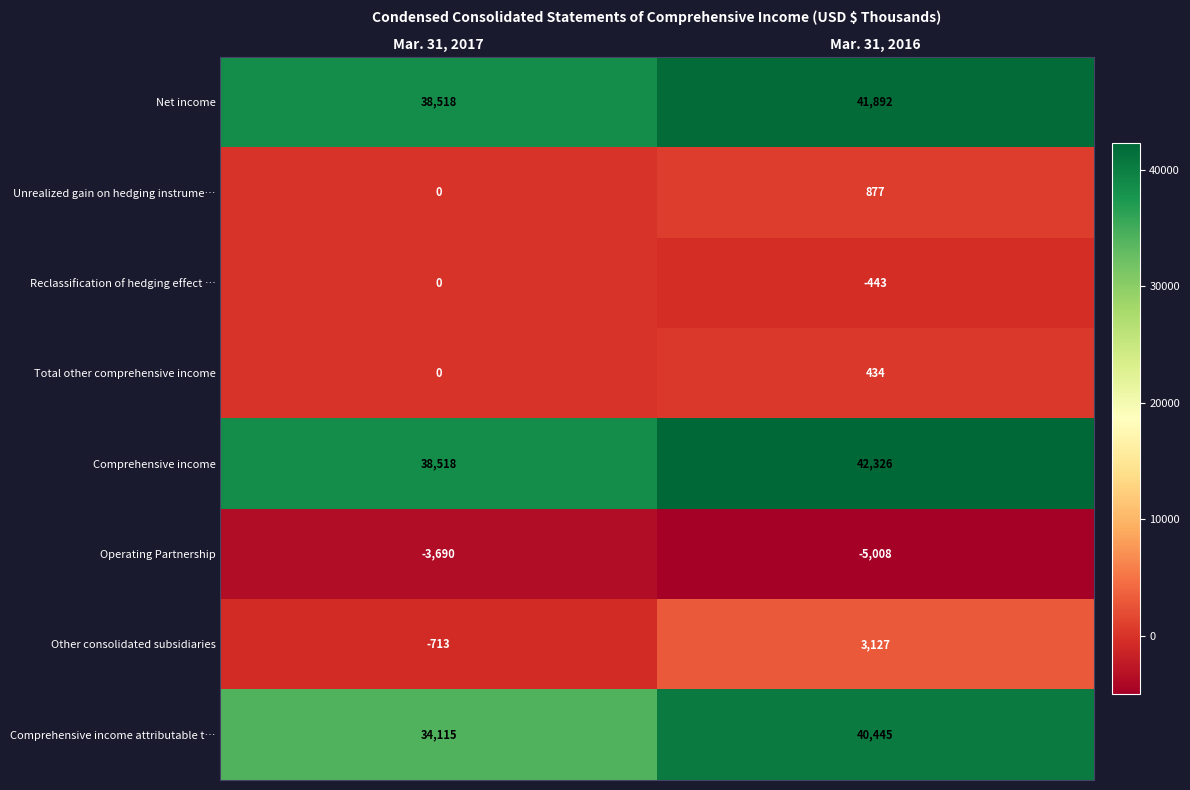

Which label corresponds to the largest value in the chart?

Mar. 31, 2016